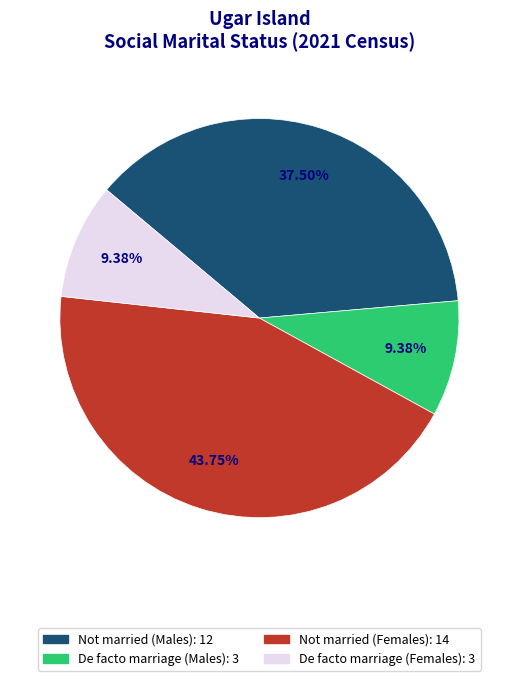

Is there any slice that represents more than half of the pie?

No